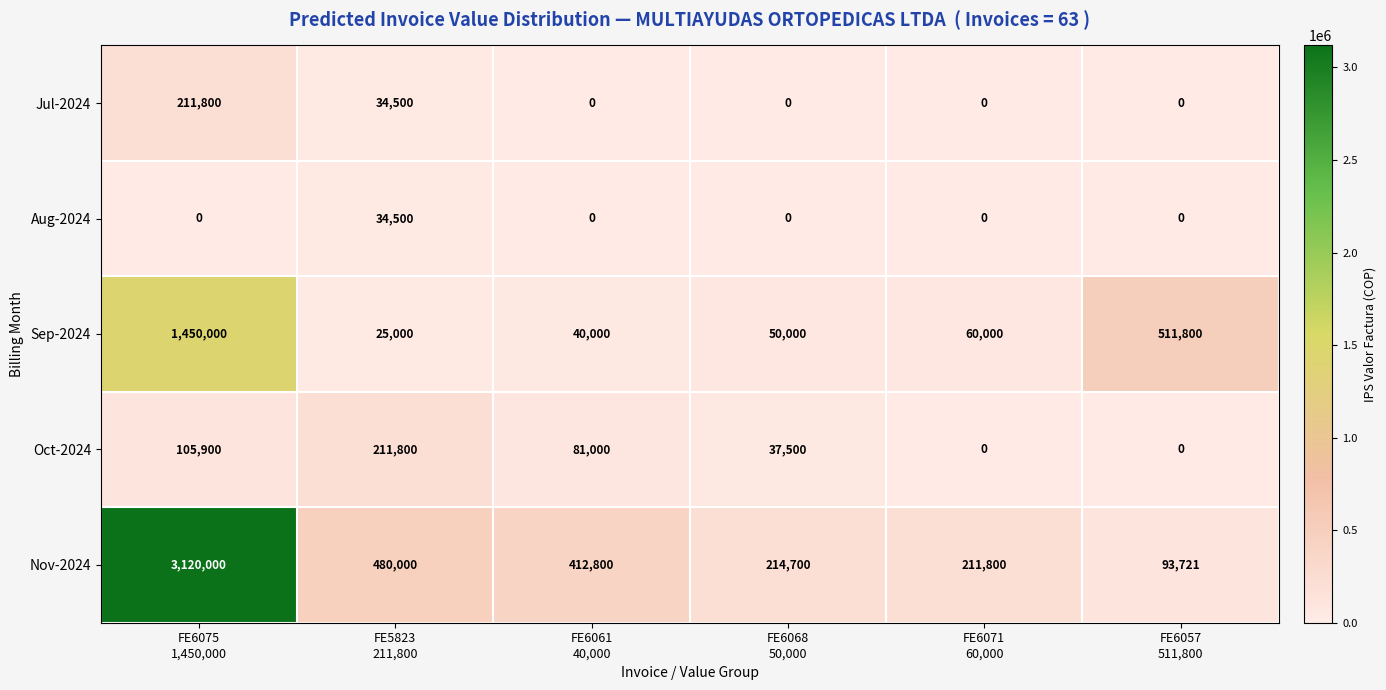

How many Jul-2024 values are between 0 and 34500?

5